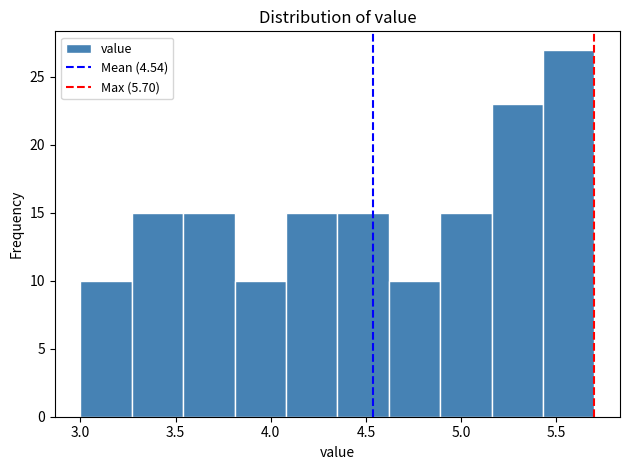

Which range on the x-axis has the tallest bar?

5.43 to 5.70